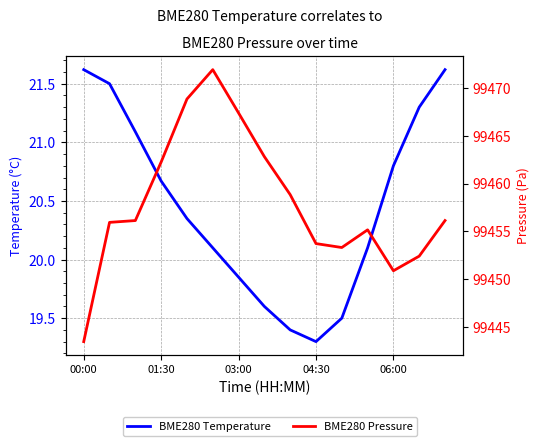

The value of BME280 Pressure at 8 is 64292.3. True or false?

False